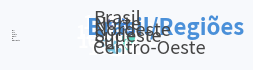

Approximately how many times larger is the value at Centro-Oeste compared to Sudeste?

1.2